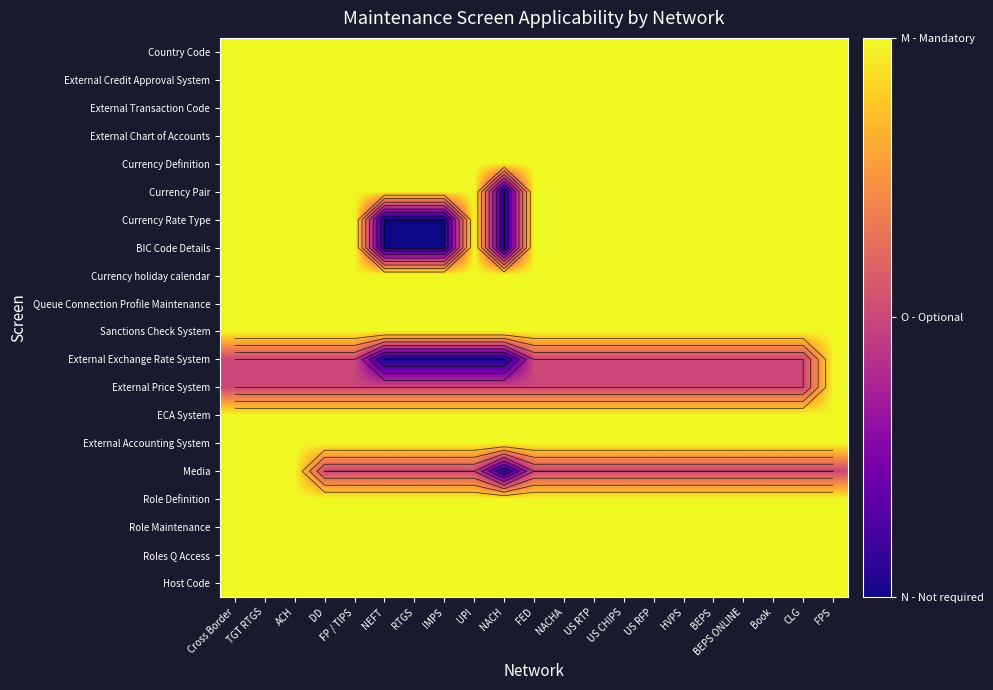

At which label does BIC Code Details reach its minimum?

NEFT